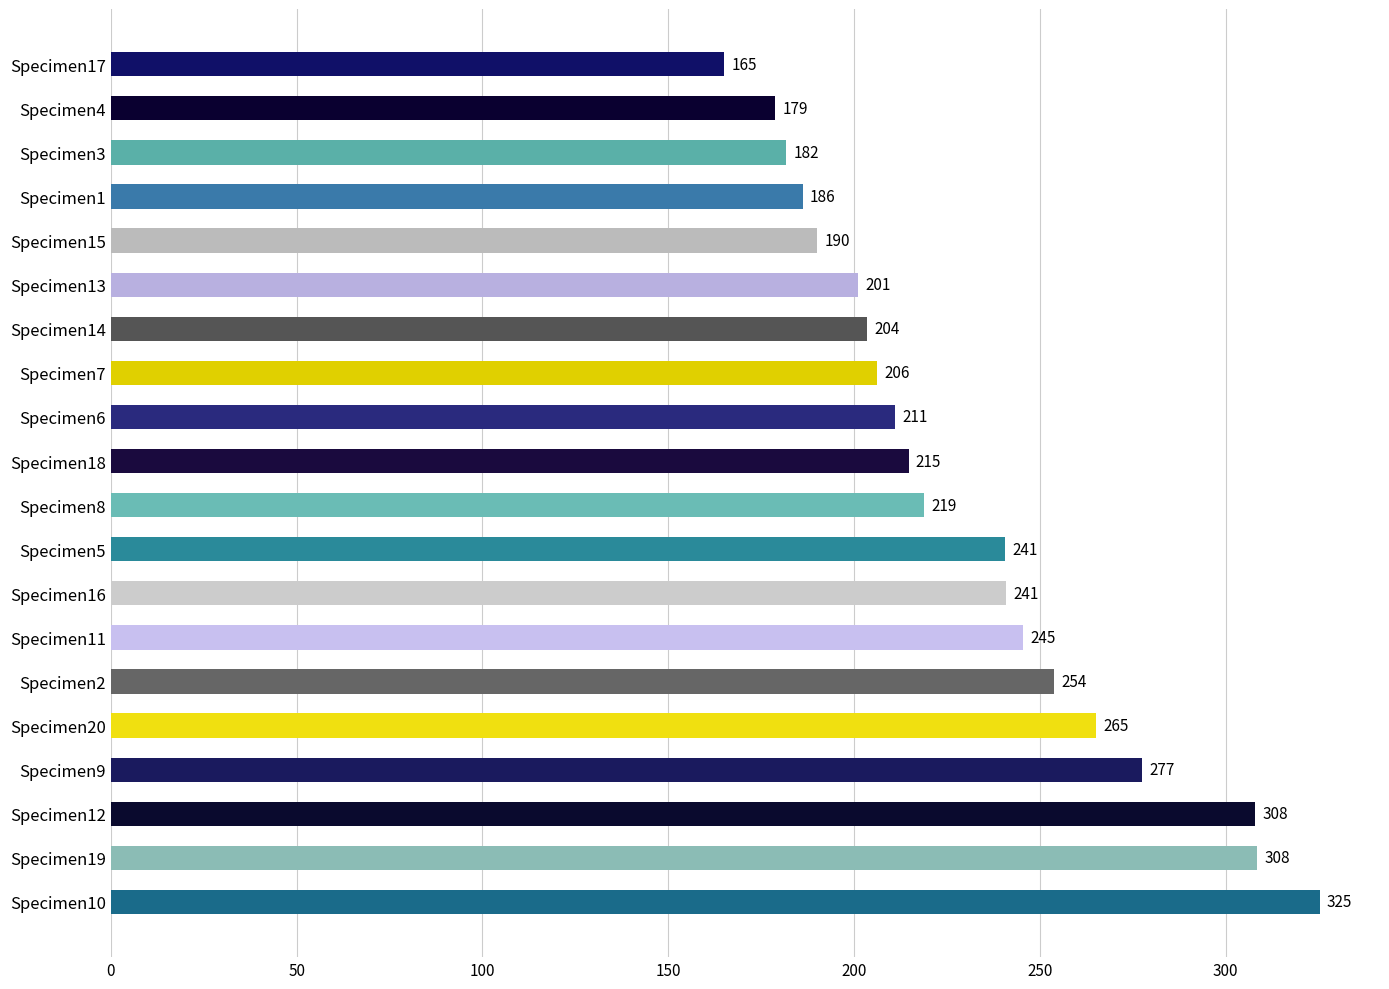

What is the difference between the second highest and minimum values?

143.4